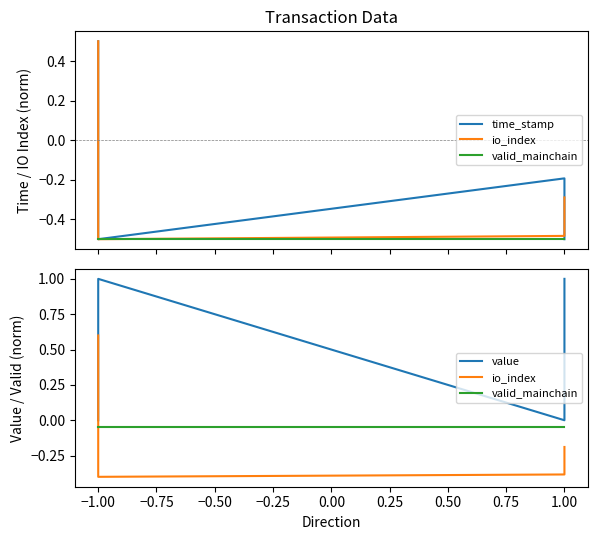

Which series has the largest total across all categories?

value